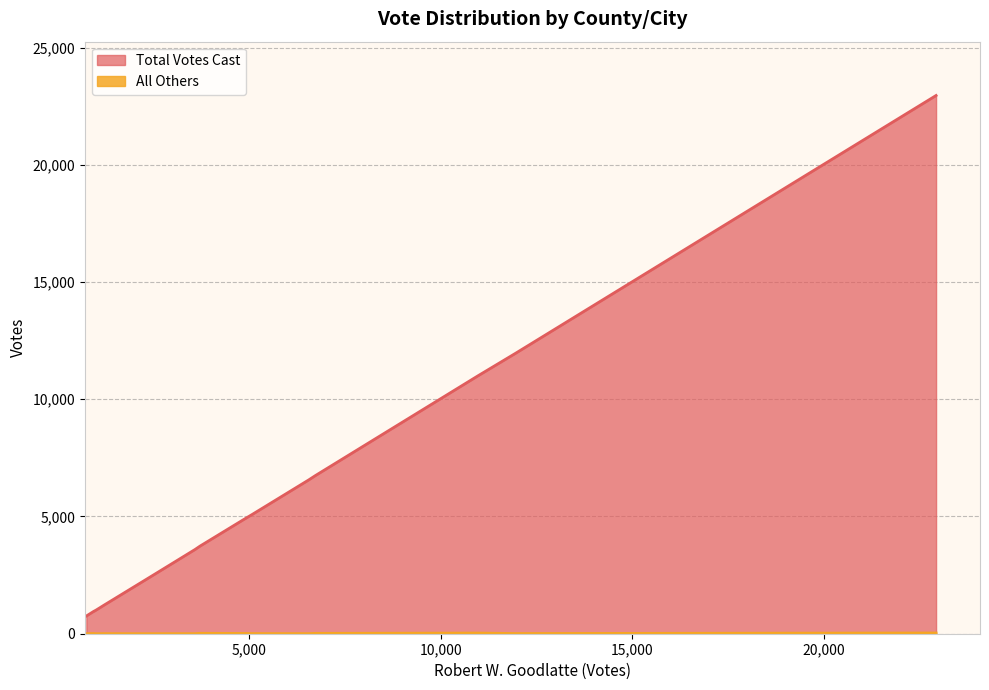

True or false: All Others has more than 1 points higher than both neighbors.

True